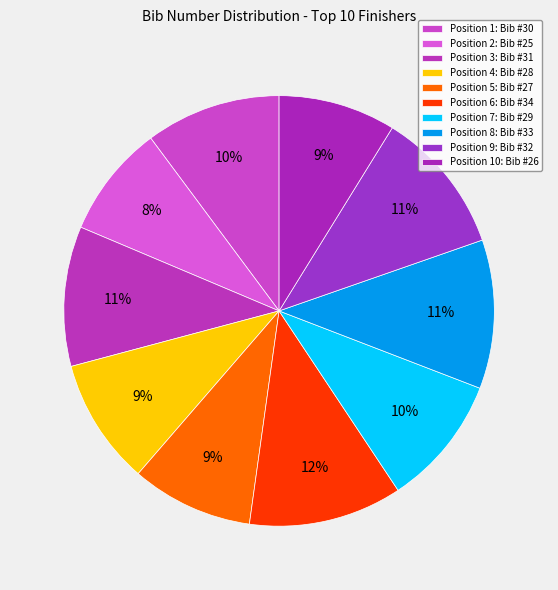

How many segments does this pie chart have?

10